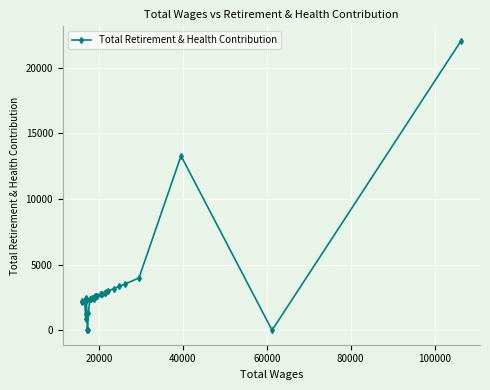

What is the sum of all values?

123108